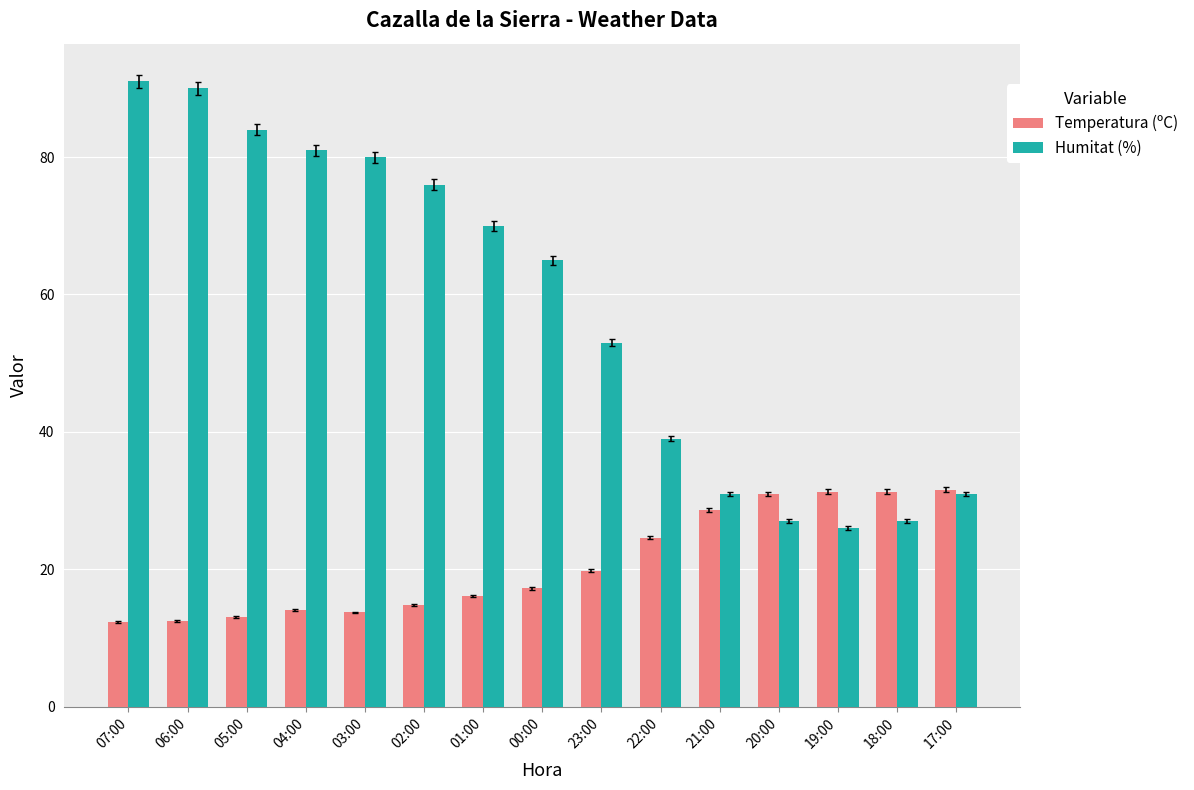

What is the difference between the Temperatura (ºC) values at 03:00 and 05:00?

0.6